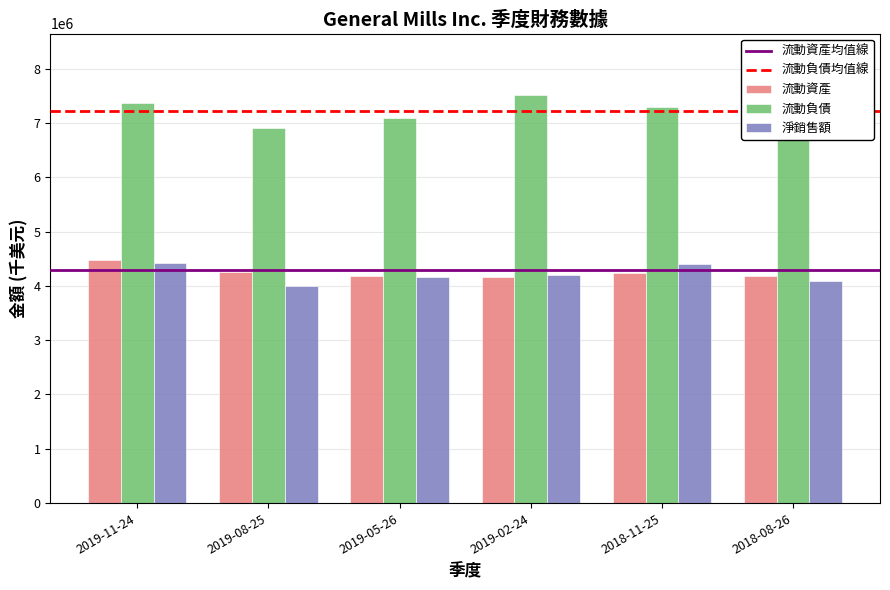

How many 流動負債 values are between 7087100 and 7362300?

4